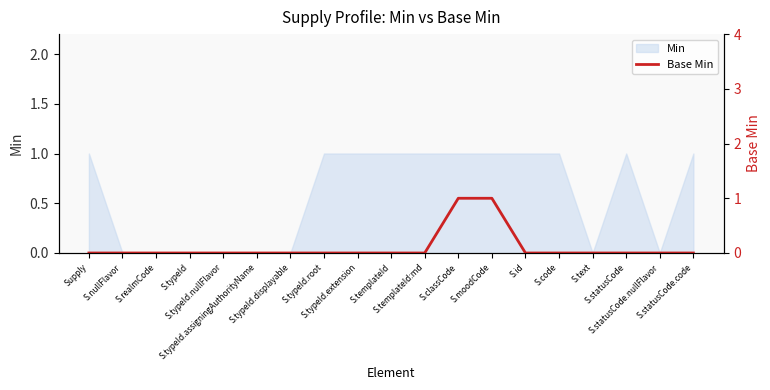

What is the label of the 5th point from the left?

S.typeId.nullFlavor